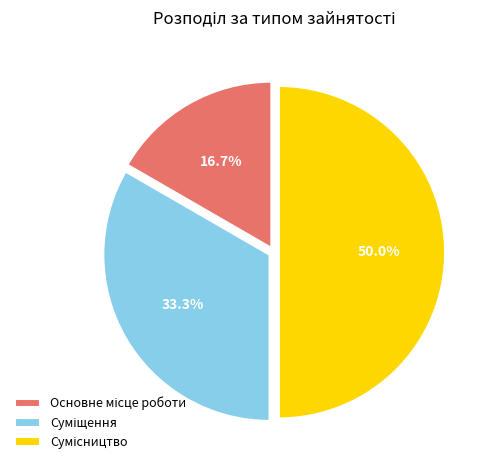

Is there any slice that represents more than half of the pie?

No